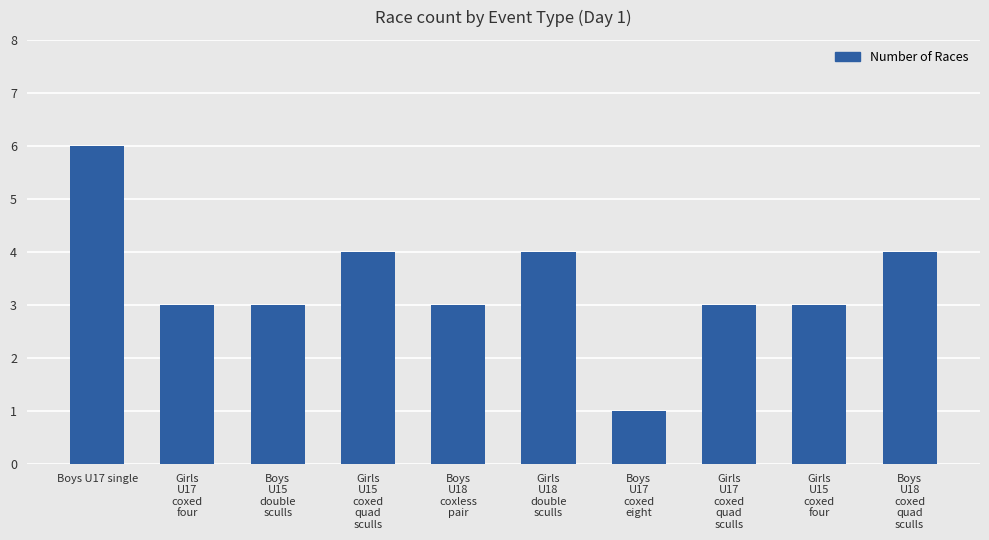

Is it true that the value at Girls
U15
coxed
quad
sculls is 1?

False